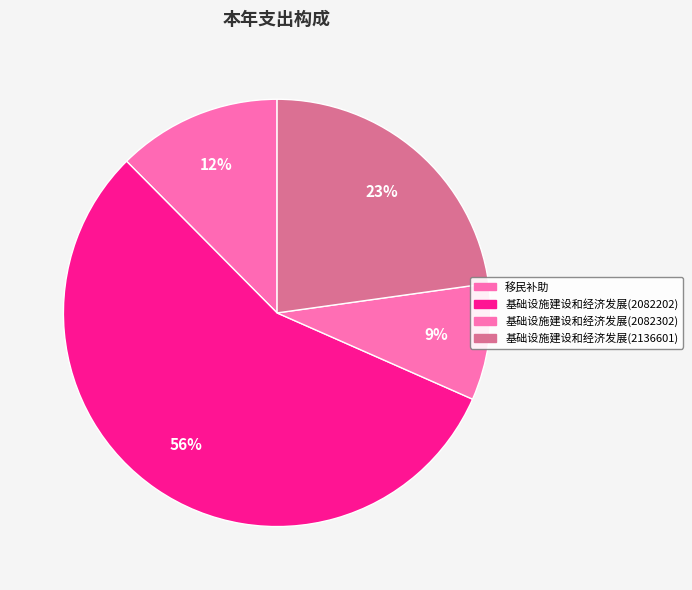

How many segments does this pie chart have?

4